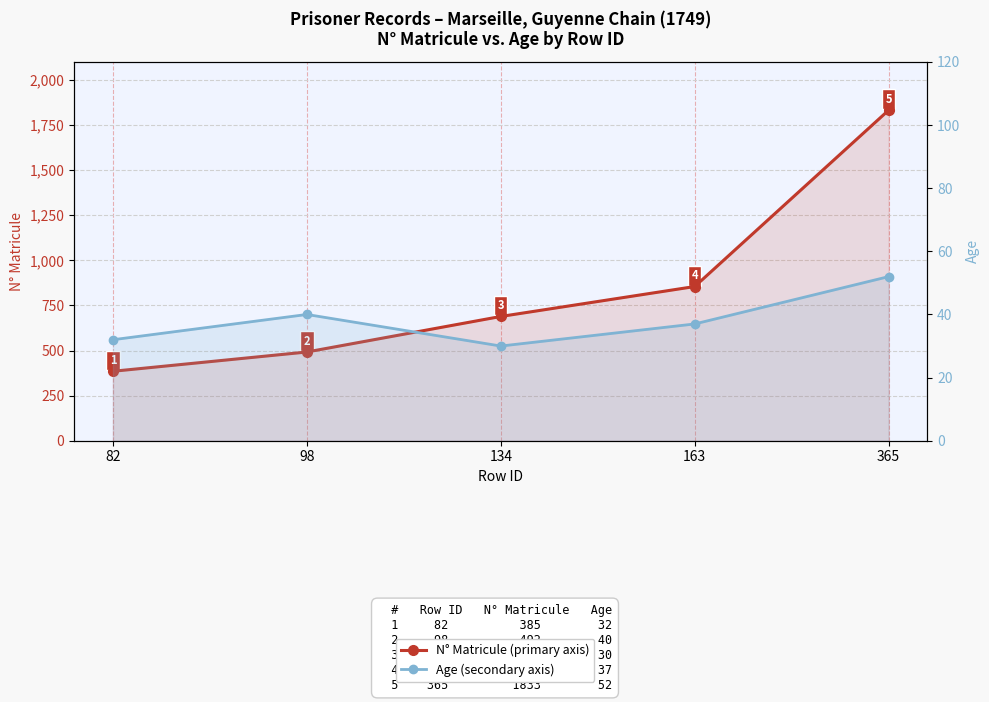

Which category has the highest value in the Age series?

365